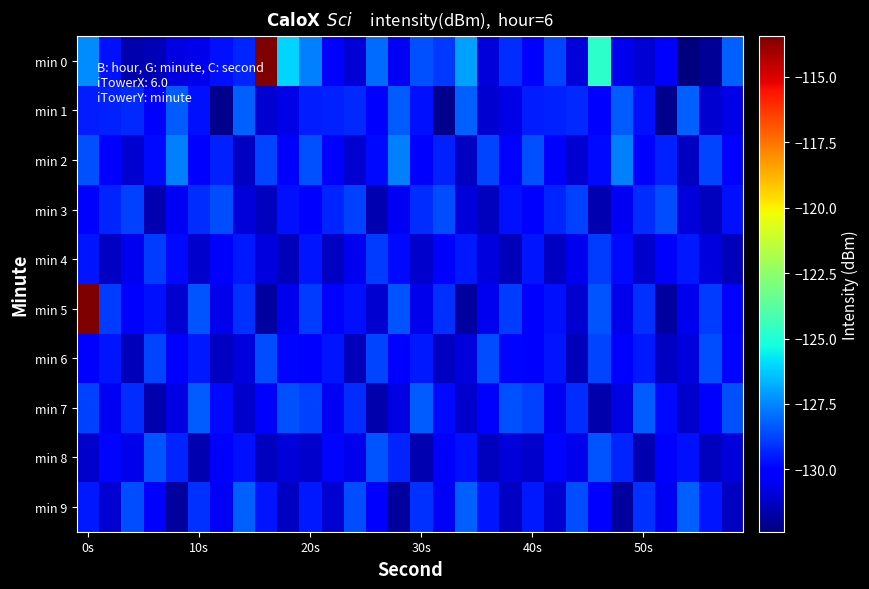

What is the maximum value shown in the chart?

-113.5